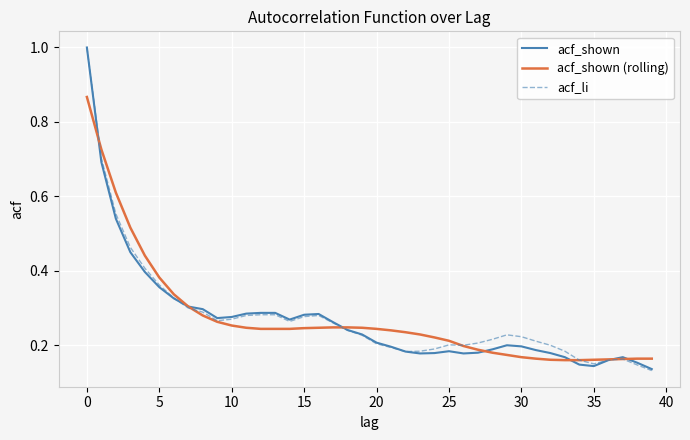

How many acf_li values are between 0 and 1?

40